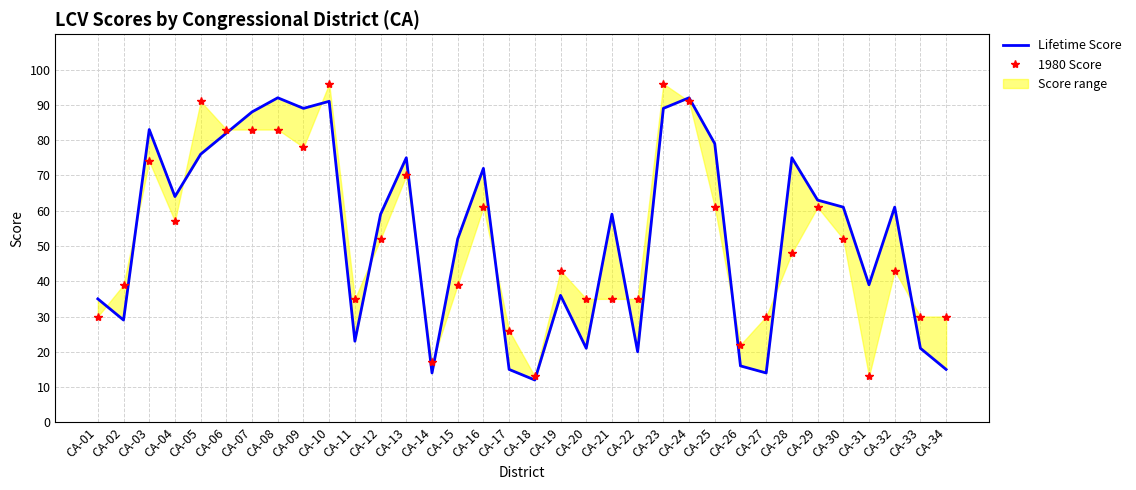

What is the value of the Lifetime Score point at the 5th from the left?

76